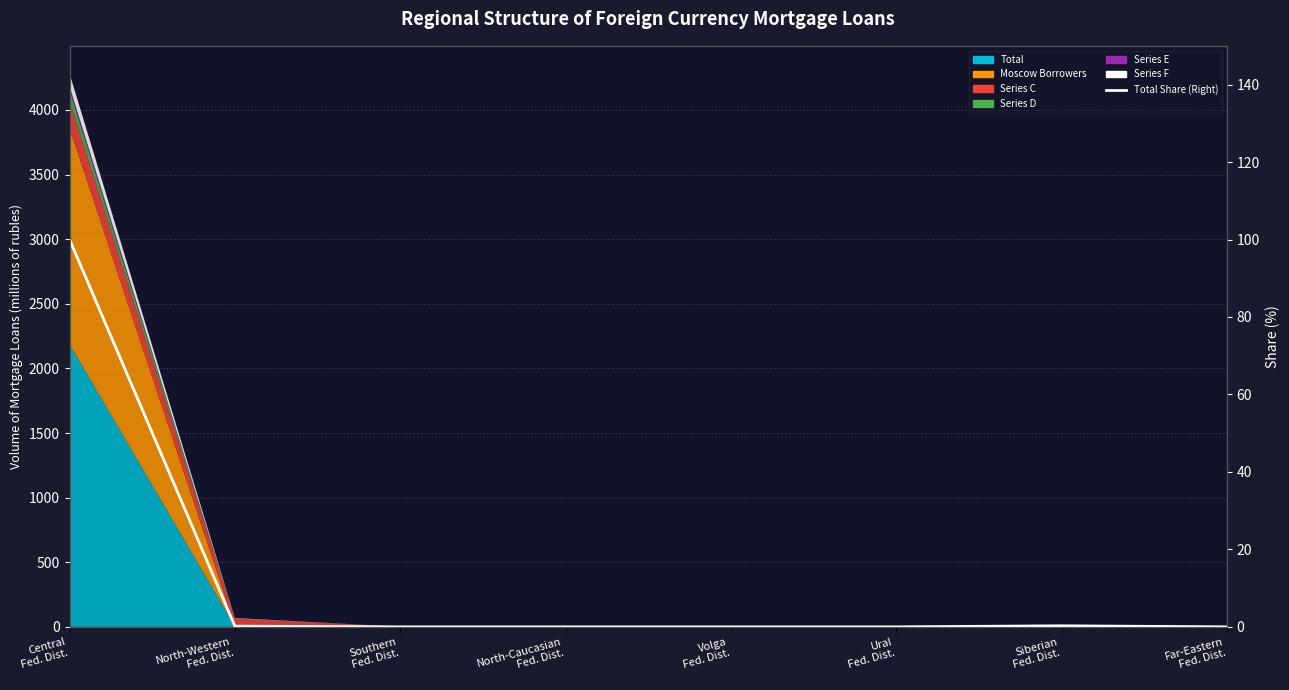

Reading left to right, extract all data points from this chart.

100.0	0.2	0.0	0.0	0.0	0.0	0.3	0.0